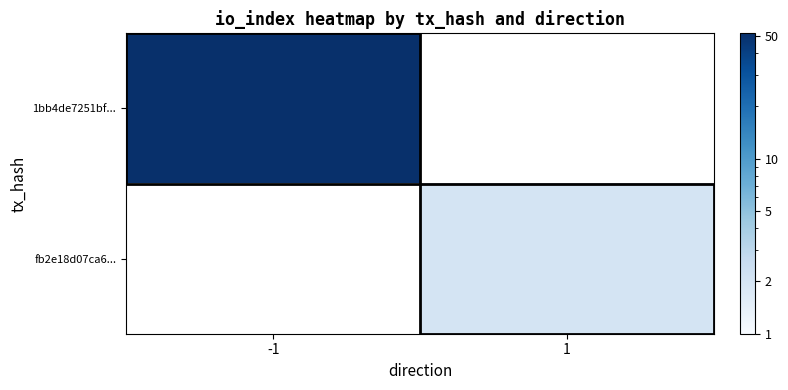

Reading left to right, list all the values displayed in this chart.

1bb4de7251bf...: -1=52	1=0
fb2e18d07ca6...: -1=0	1=2